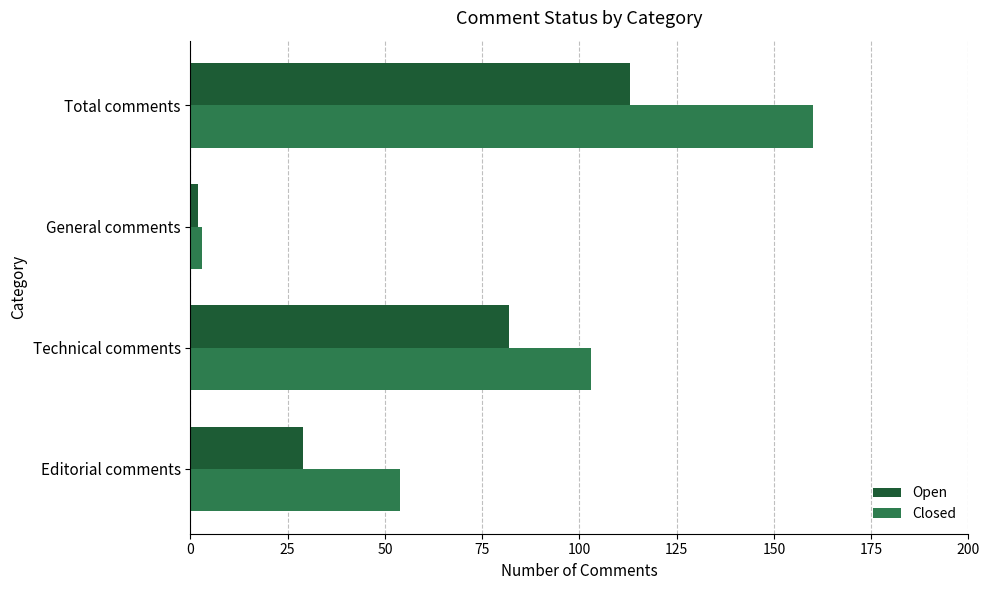

Rank the series by their average value, from lowest to highest.

Open, Closed